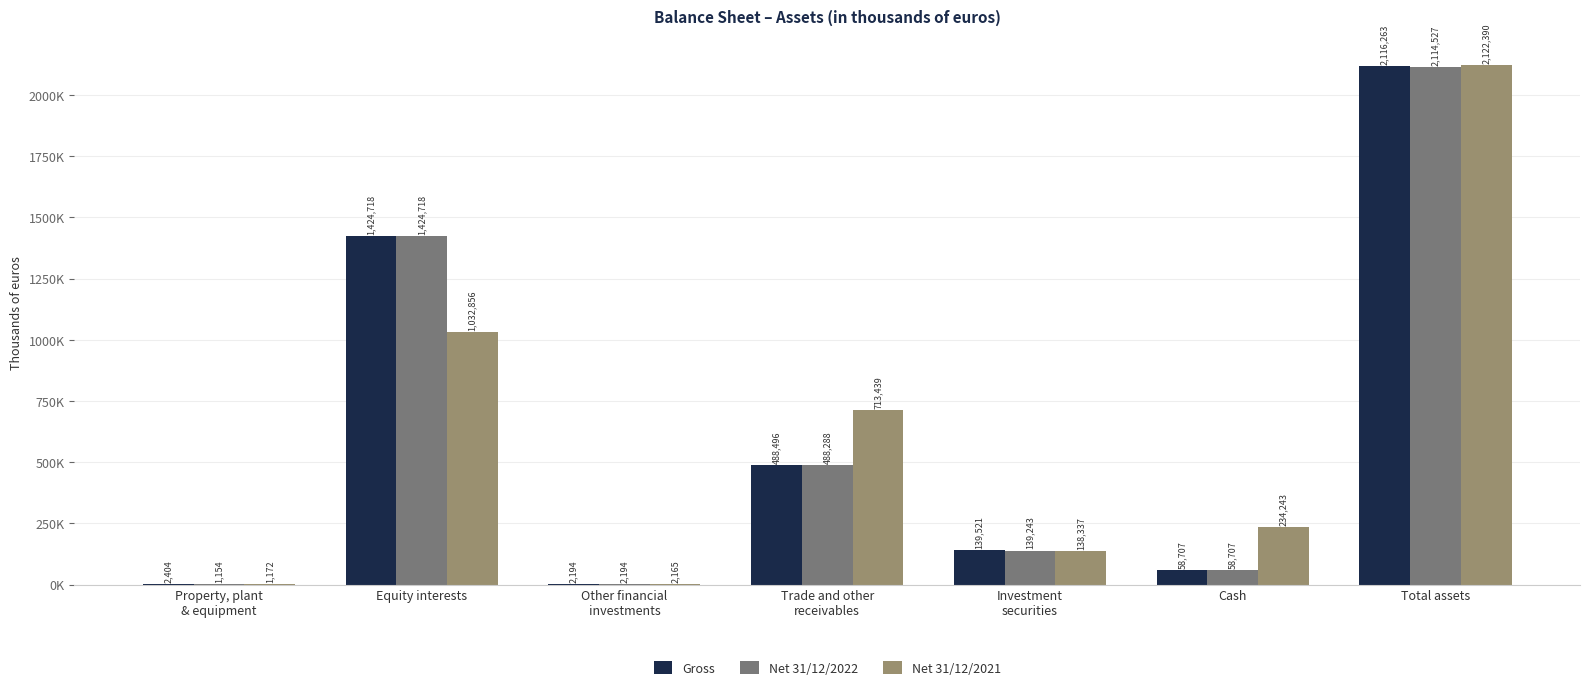

Are the bars grouped side by side (vs. stacked)?

Yes